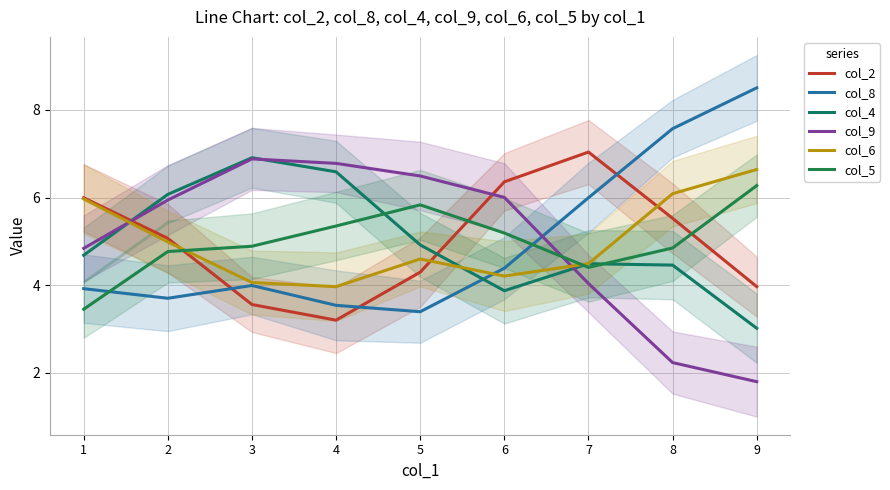

What is the value of the col_5 point at the 1st from the left?

3.4